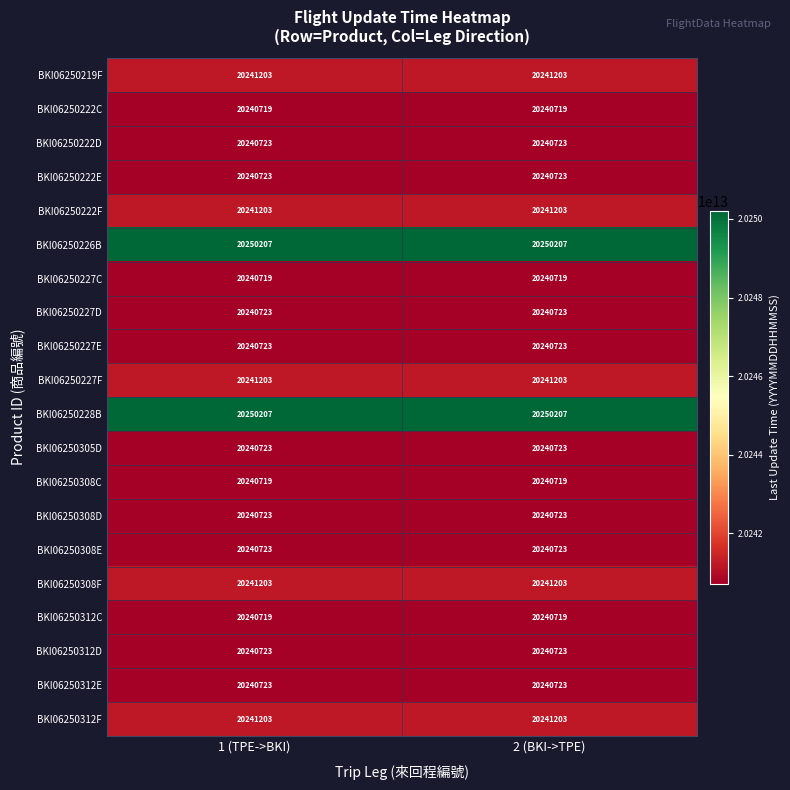

True or false: BKI06250222D has a value of 20240723 at 2 (BKI->TPE).

True